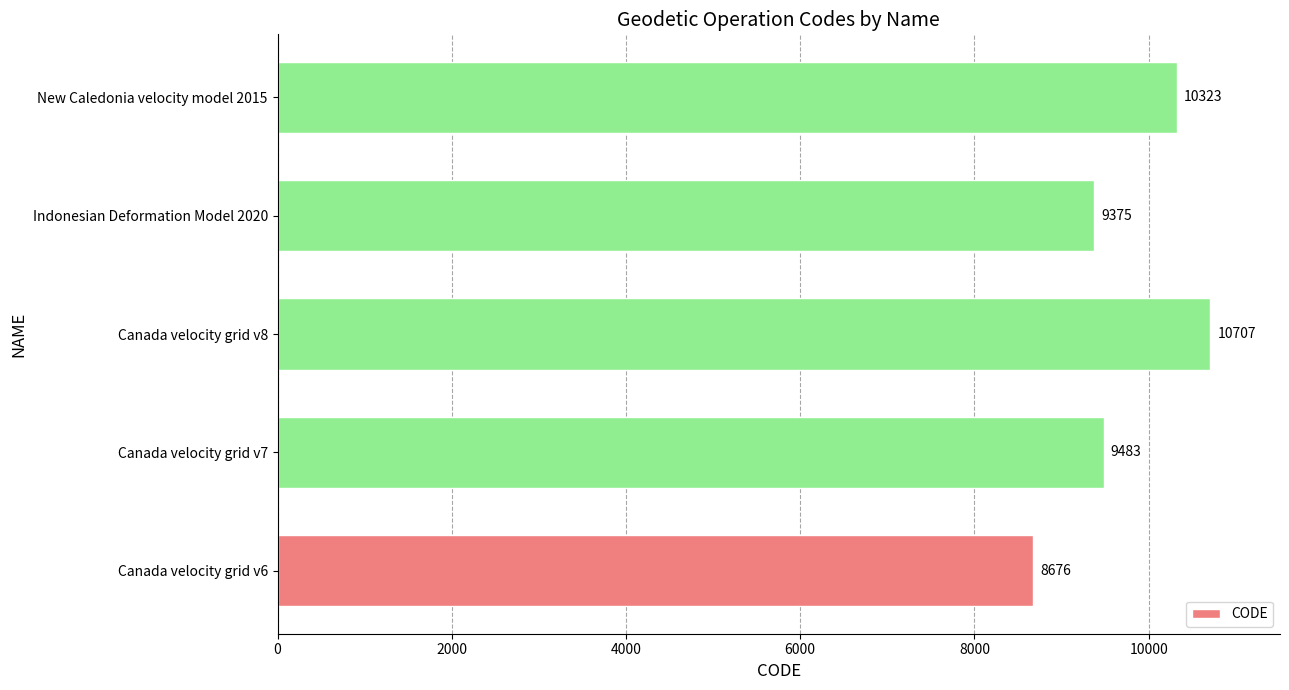

What is the maximum value shown in the chart?

10707